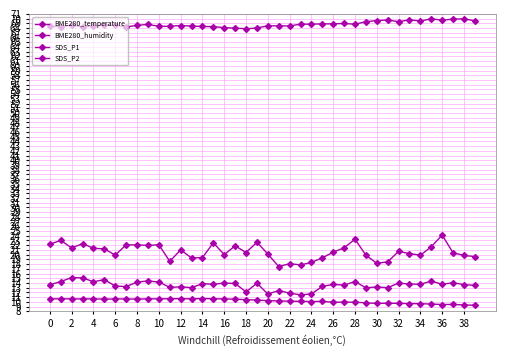

How many lines are shown in the chart?

4